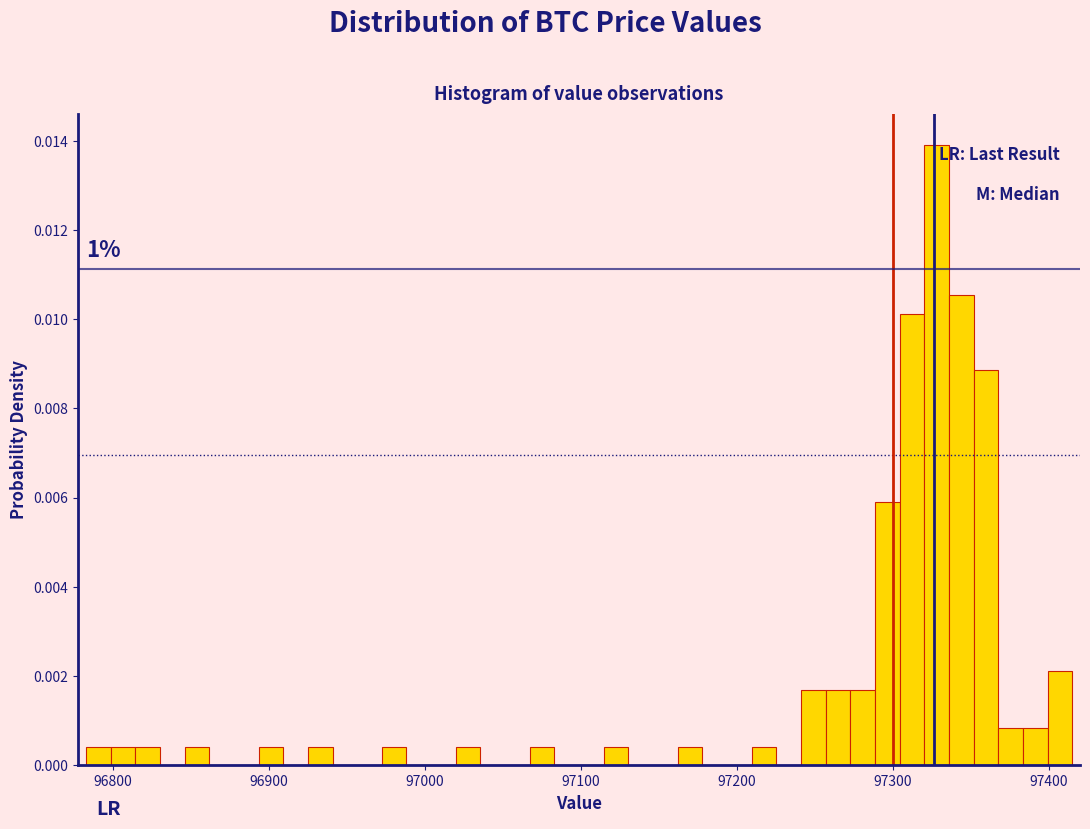

Read against the x-axis, roughly where is the centre of the tallest bar?

97330